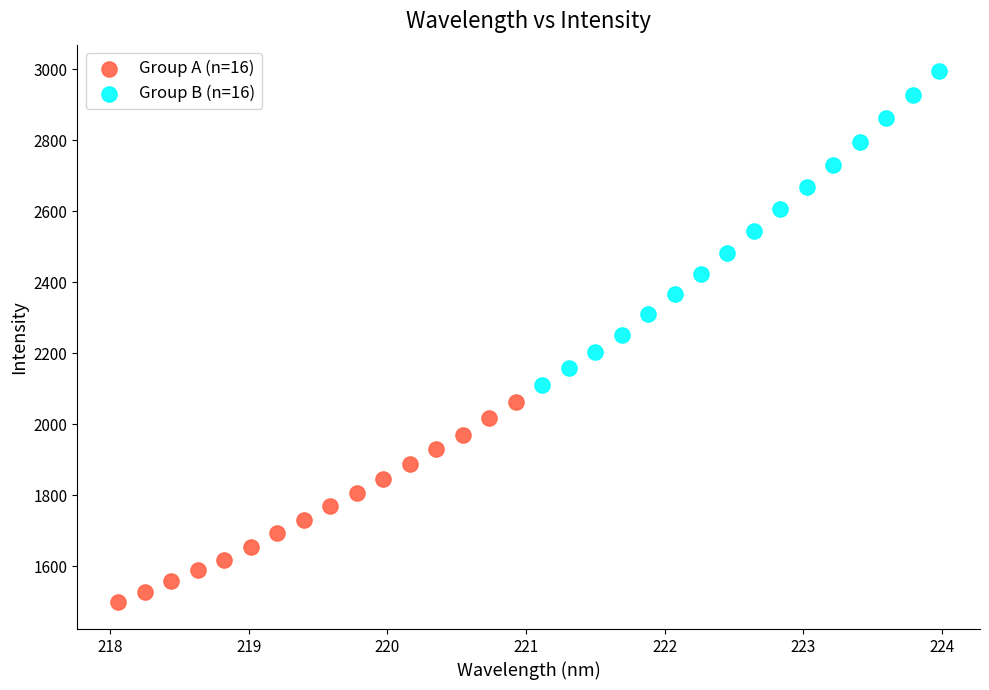

Which series reaches the maximum Y coordinate?

Group B (n=16)